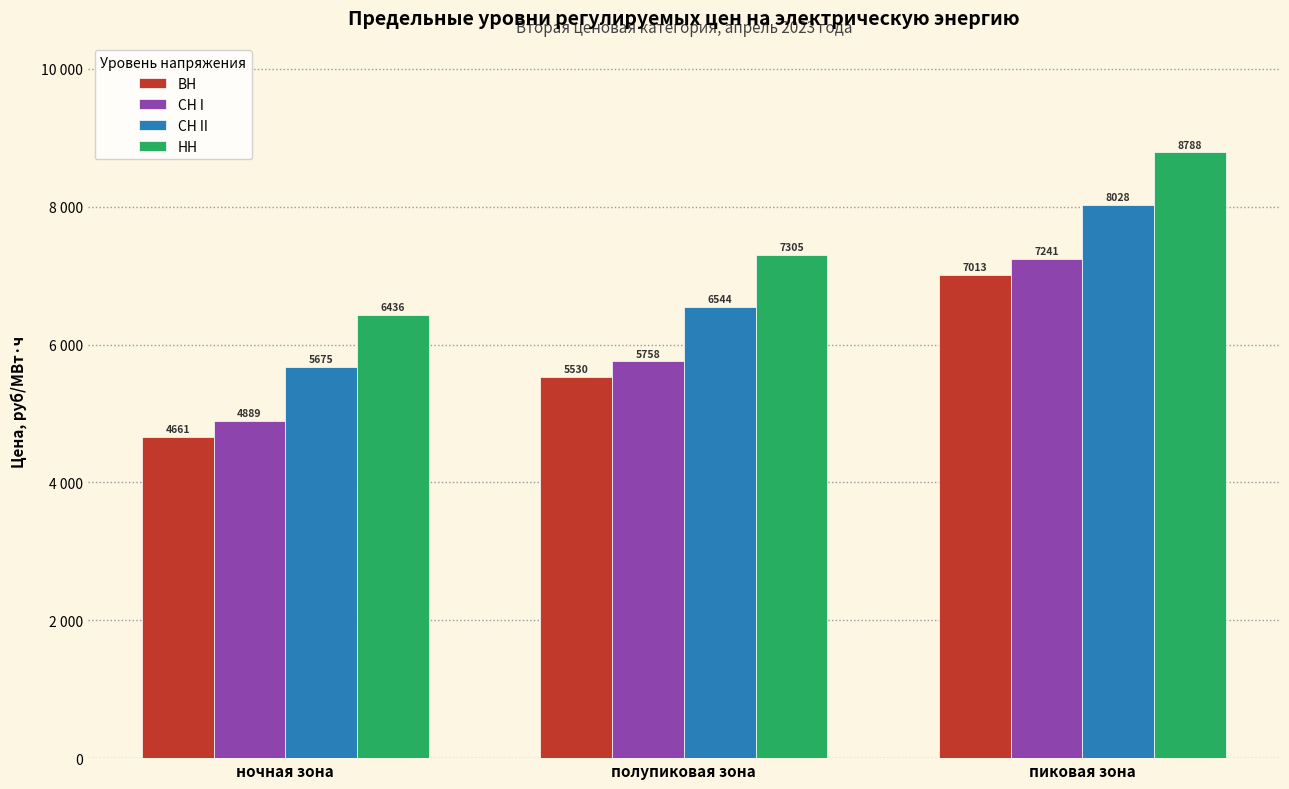

Are the bars grouped side by side (vs. stacked)?

Yes